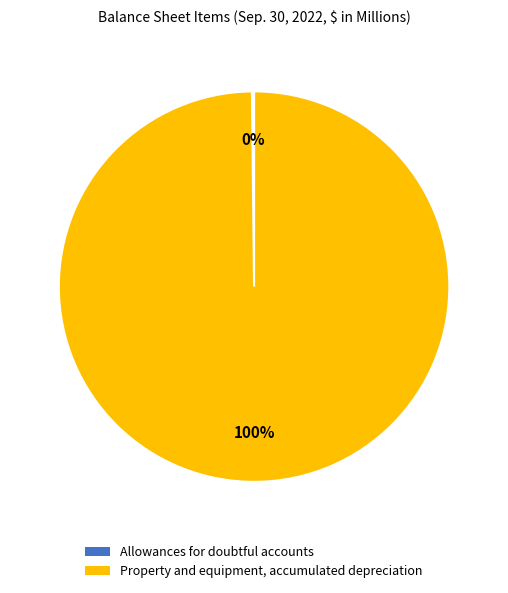

Which slice is the largest?

Property and equipment, accumulated depreciation